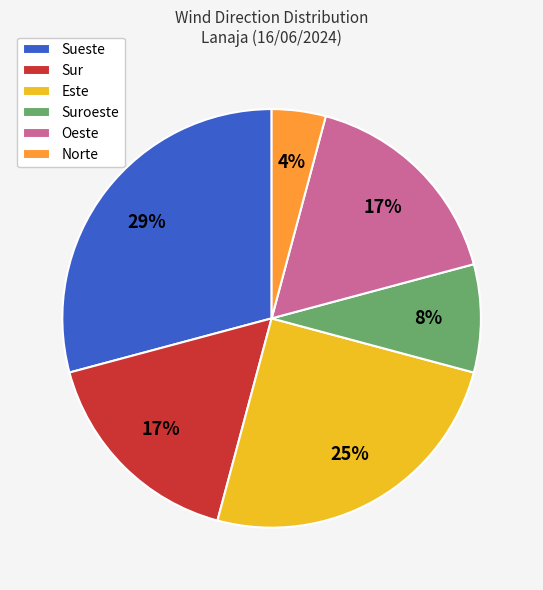

Between Sur and Suroeste, which is larger?

Sur